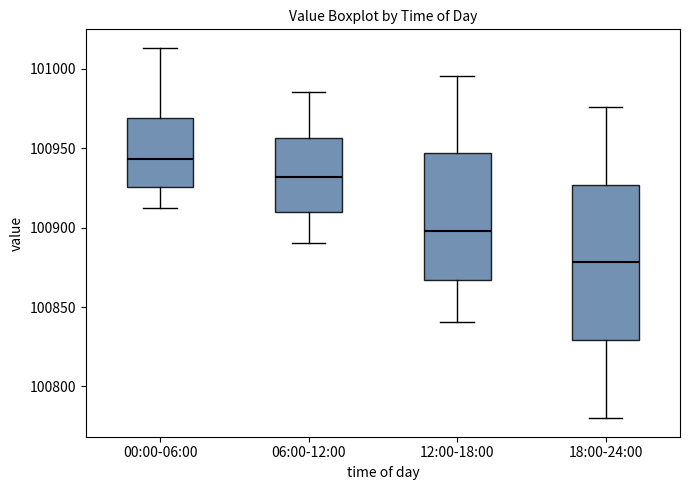

Reading left to right, read every box against the y-axis: the position of its median line, the range the box covers, and the ends of its whiskers. The values are not printed on the chart, so give them approximately, as read against the axis.

00:00-06:00: median 100945, box 100925 to 100970, whiskers 100915 to 101015
06:00-12:00: median 100930, box 100910 to 100955, whiskers 100890 to 100985
12:00-18:00: median 100900, box 100865 to 100945, whiskers 100840 to 100995
18:00-24:00: median 100880, box 100830 to 100925, whiskers 100780 to 100975